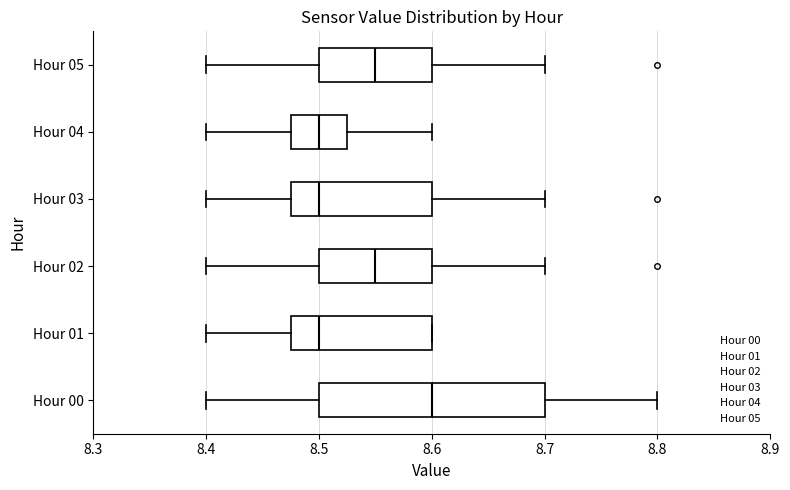

Where does the median line of the box for Hour 04 sit on the x-axis? The values are not printed on the chart, so give them approximately, as read against the axis.

8.50